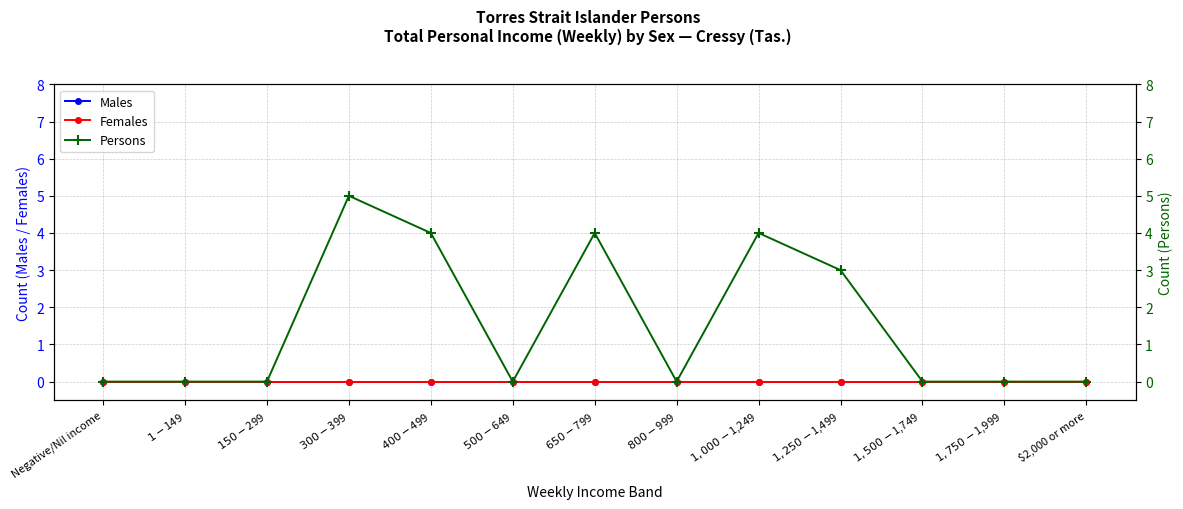

Which series has the largest range (max minus min)?

Persons